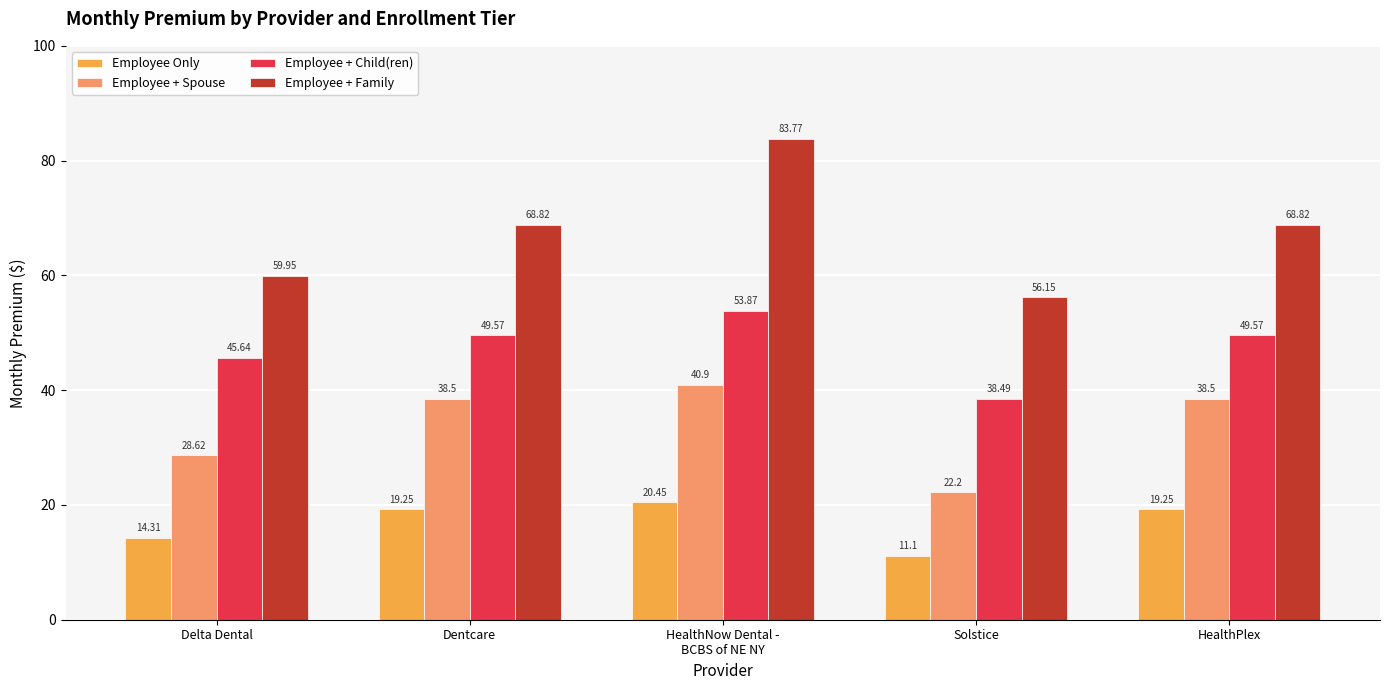

What position from the right is Solstice?

2